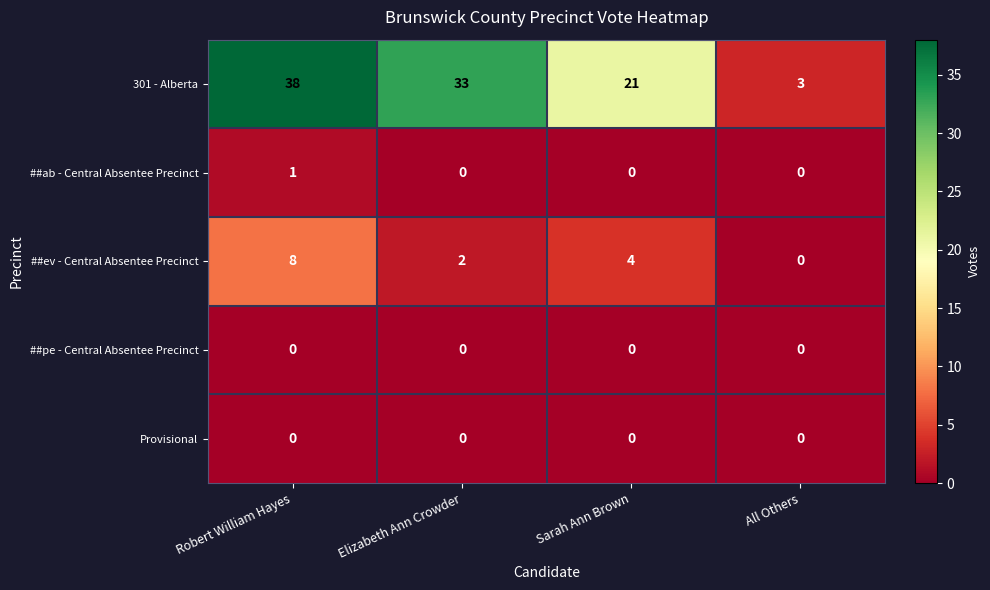

What is the greatest value displayed?

38